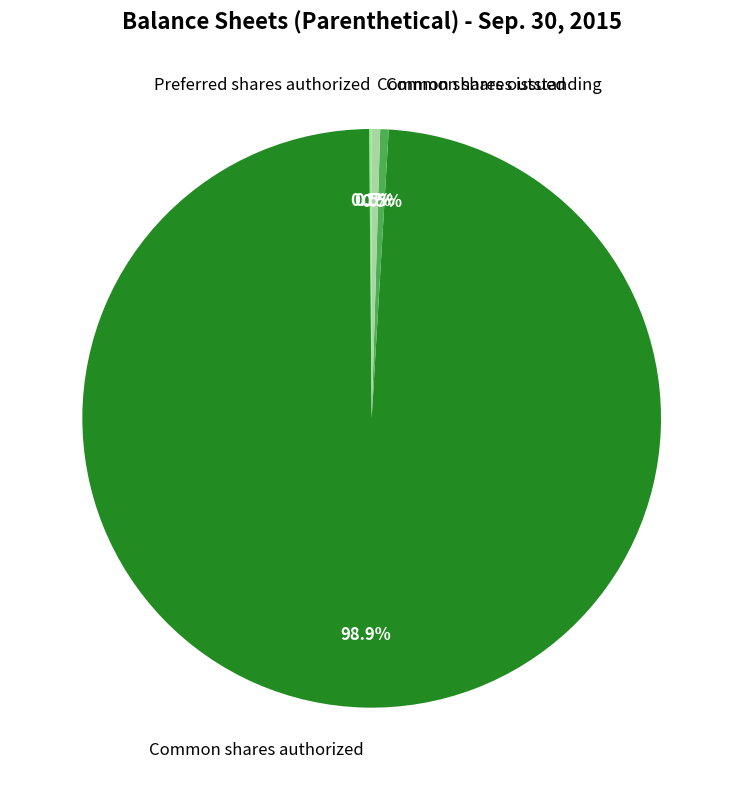

To the nearest percent, what percentage of the pie is Common shares authorized?

99%